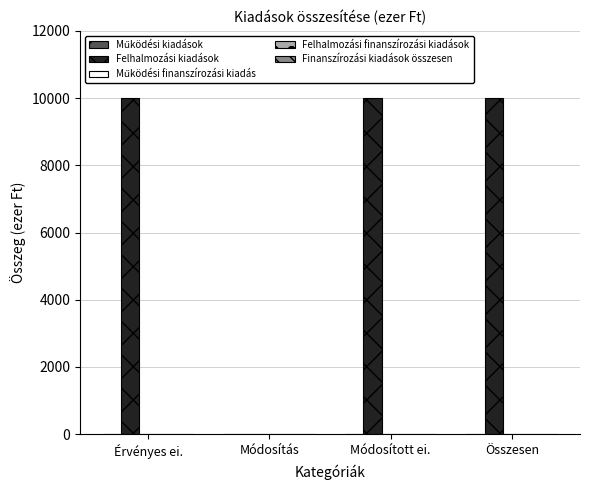

What is the maximum value shown in the chart?

10000